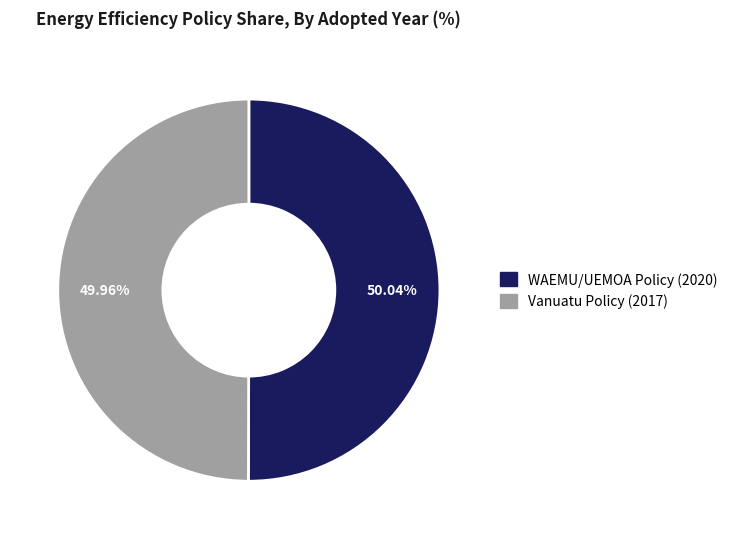

True or false: WAEMU/UEMOA Policy (2020) accounts for 41% of the total.

False